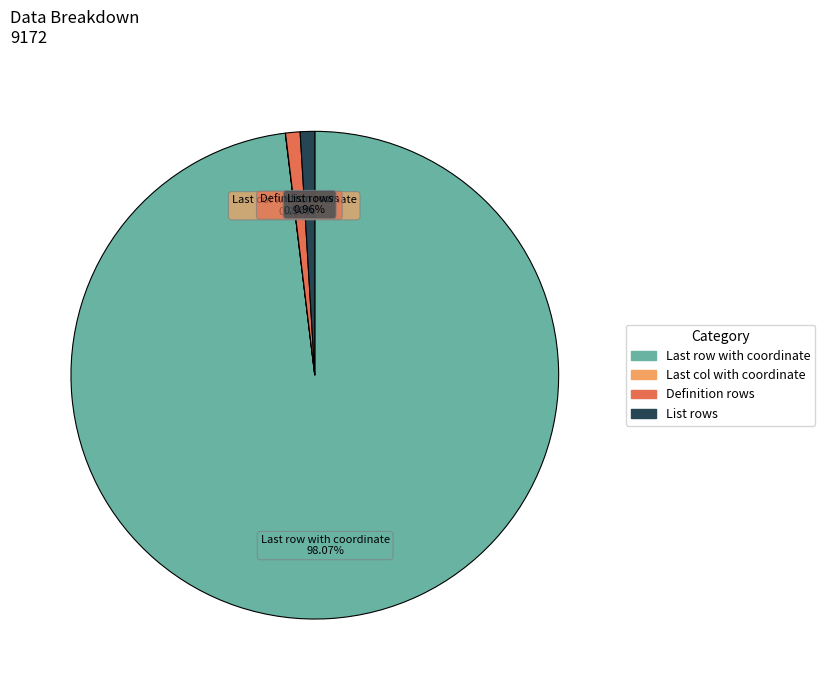

What is the largest slice in the pie chart?

Last row with coordinate